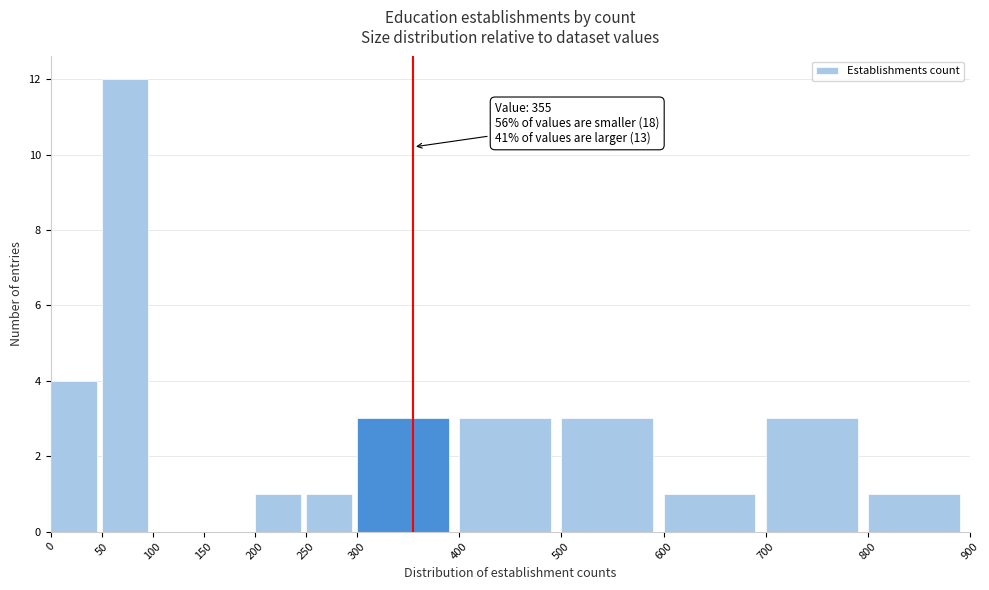

Which range on the x-axis has the tallest bar?

50 to 100